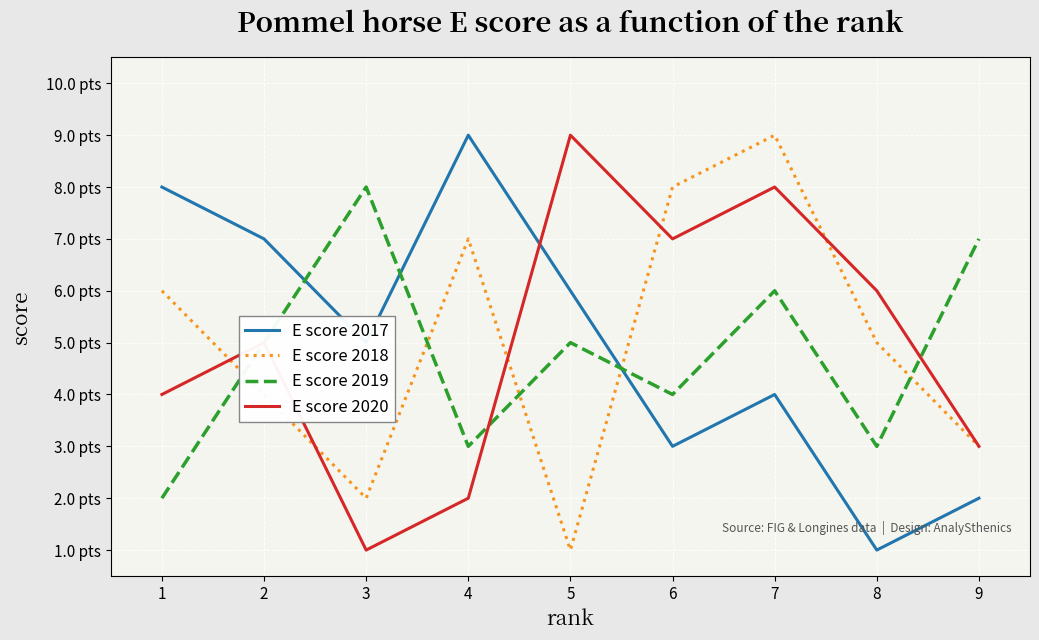

List the labels in order of E score 2017 value, largest first.

4, 1, 2, 5, 3, 7, 6, 9, 8